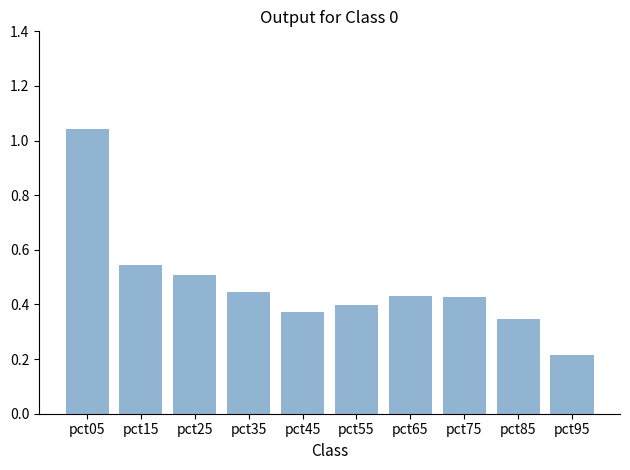

What is the difference between the values at pct95 and pct35?

0.2